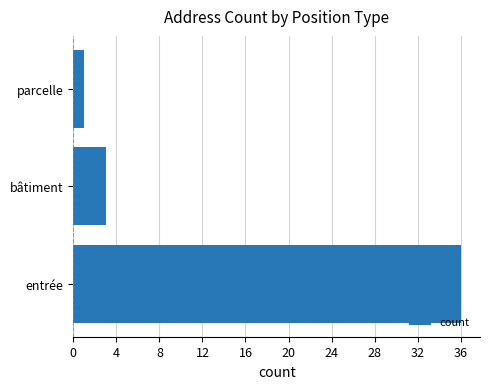

Reading bottom to top, what are all the values shown in this chart?

36	3	1